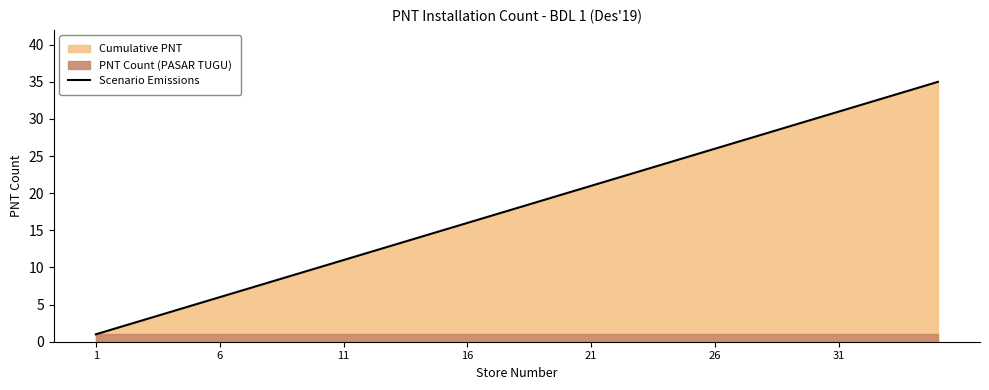

How many data points does each series have?

35